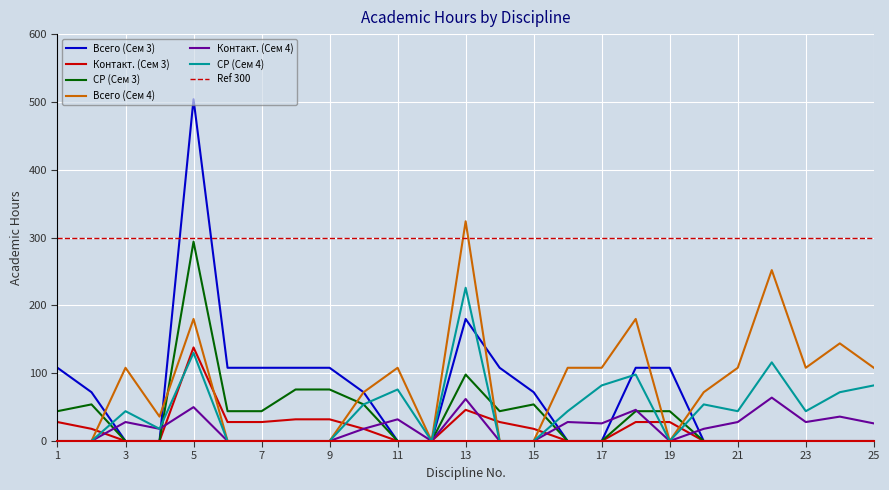

At which label does Контакт. (Сем 4) reach its minimum?

1